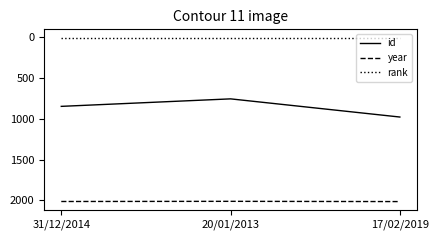

At how many categories does at least one series exceed 194?

3